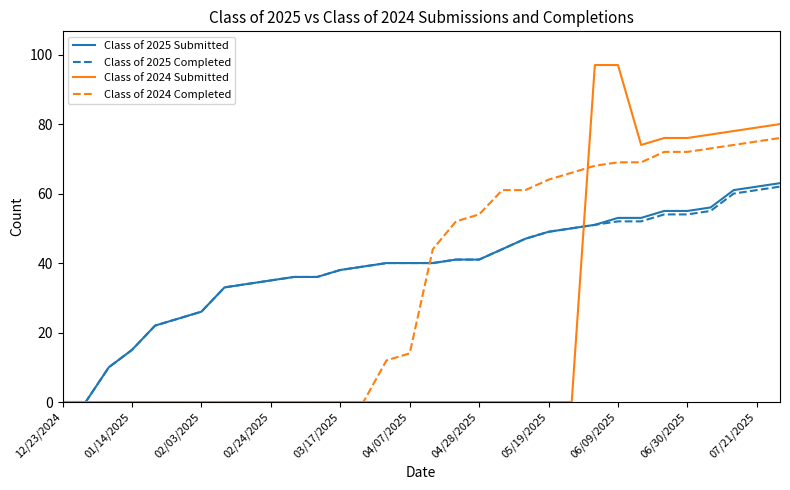

What is the greatest value displayed?

97